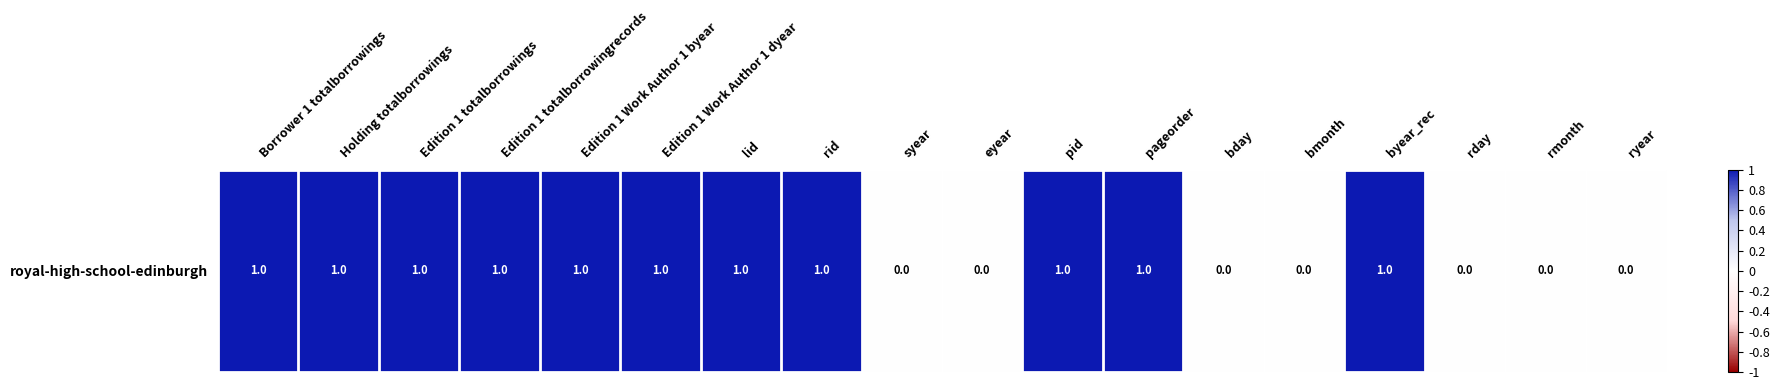

List the labels in order of value, smallest first.

syear, eyear, bday, bmonth, rday, rmonth, ryear, Borrower 1 totalborrowings, Holding totalborrowings, Edition 1 totalborrowings, Edition 1 totalborrowingrecords, Edition 1 Work Author 1 byear, Edition 1 Work Author 1 dyear, lid, rid, pid, pageorder, byear_rec